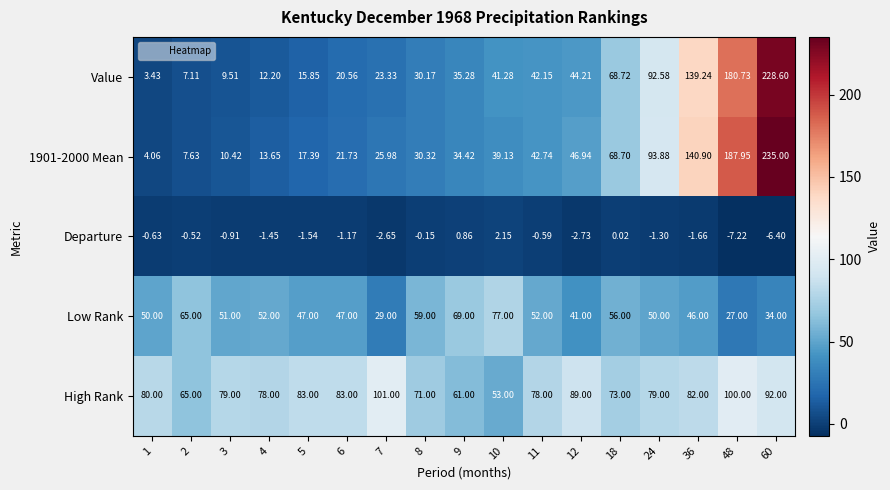

Which series has the largest total across all categories?

High Rank